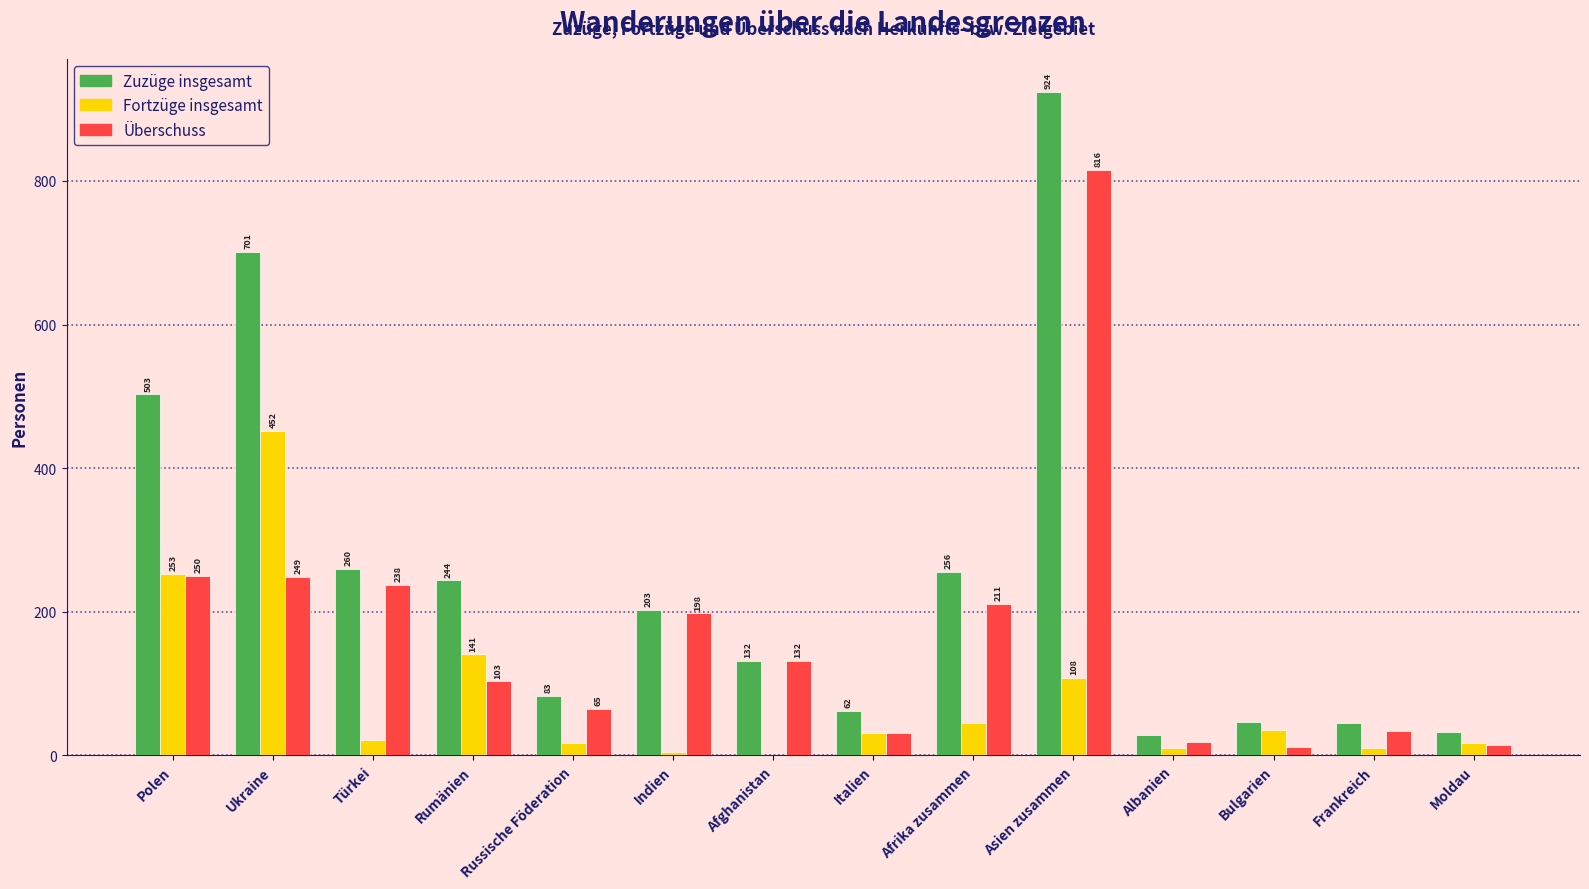

What is the sum of the Fortzüge insgesamt values at Ukraine and Bulgarien?

487